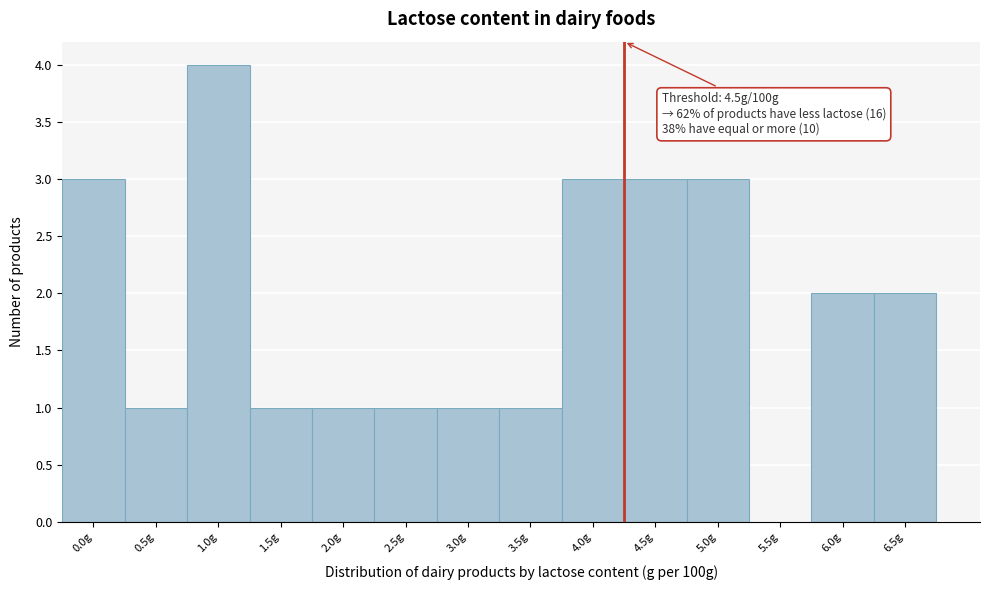

Reading left to right, list all the values displayed in this chart.

0.0g=3	0.5g=1	1.0g=4	1.5g=1	2.0g=1	2.5g=1	3.0g=1	3.5g=1	4.0g=3	4.5g=3	5.0g=3	5.5g=0	6.0g=2	6.5g=2